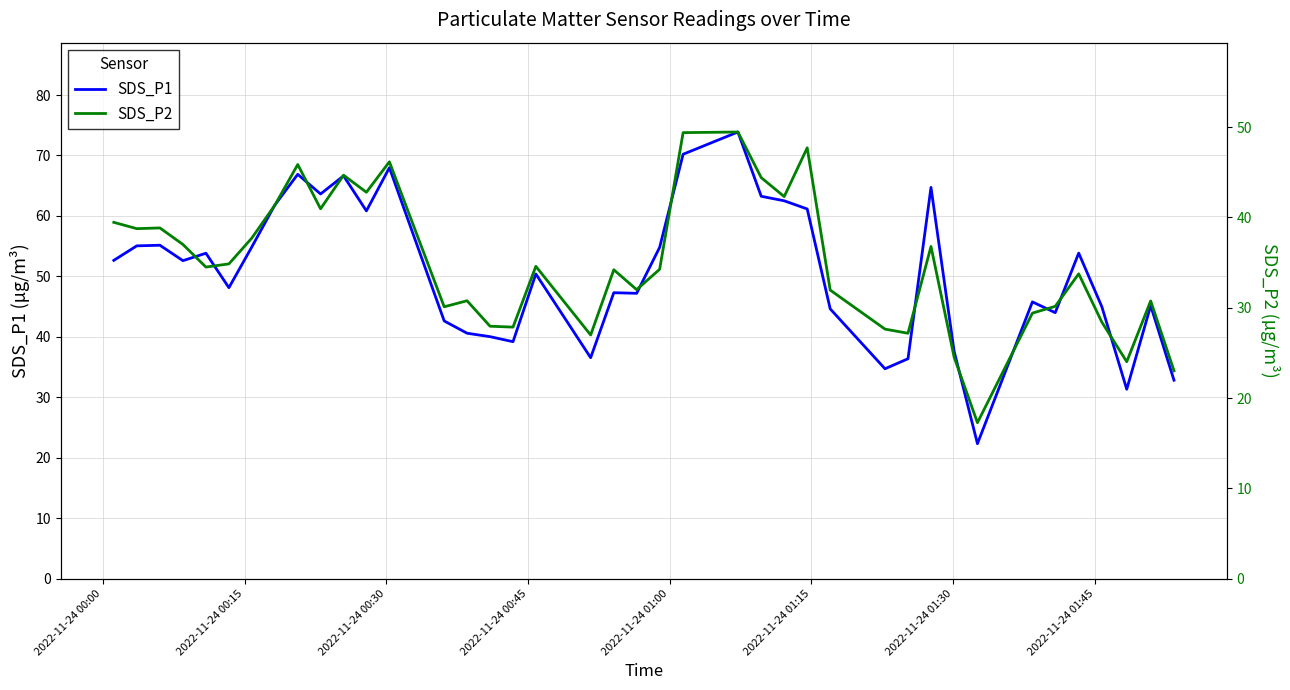

True or false: SDS_P1 and SDS_P2 cross at least once.

False